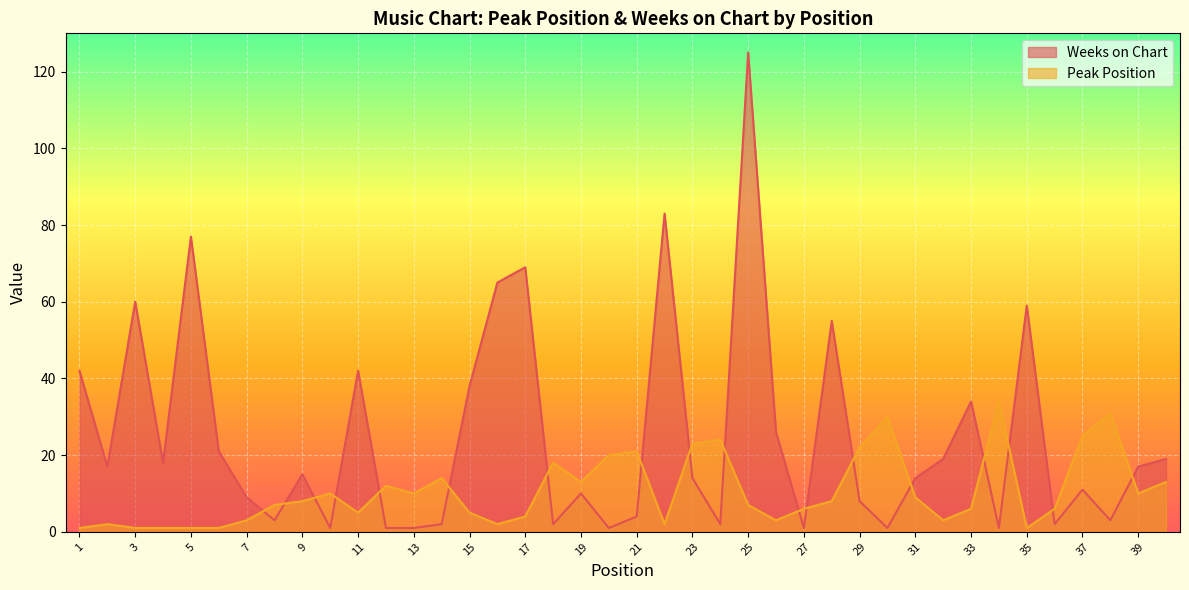

What is the difference between the maximum and minimum values in the Peak Position series?

33